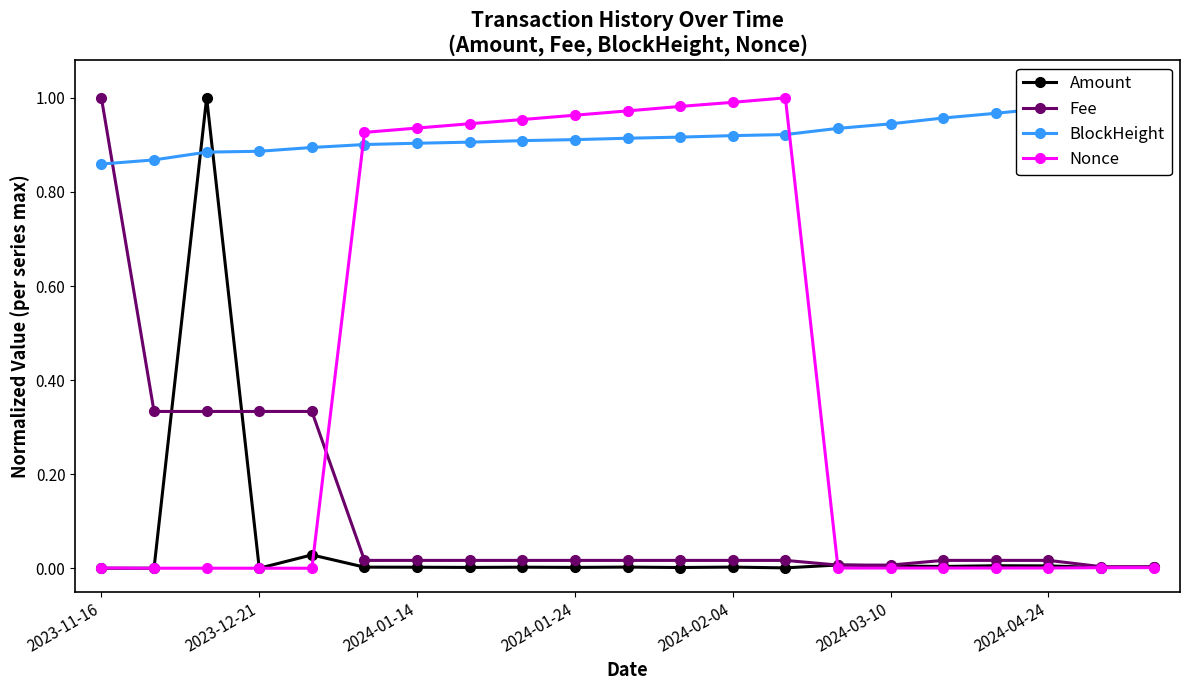

Which series ends up on top after the final intersection of Amount and BlockHeight?

BlockHeight